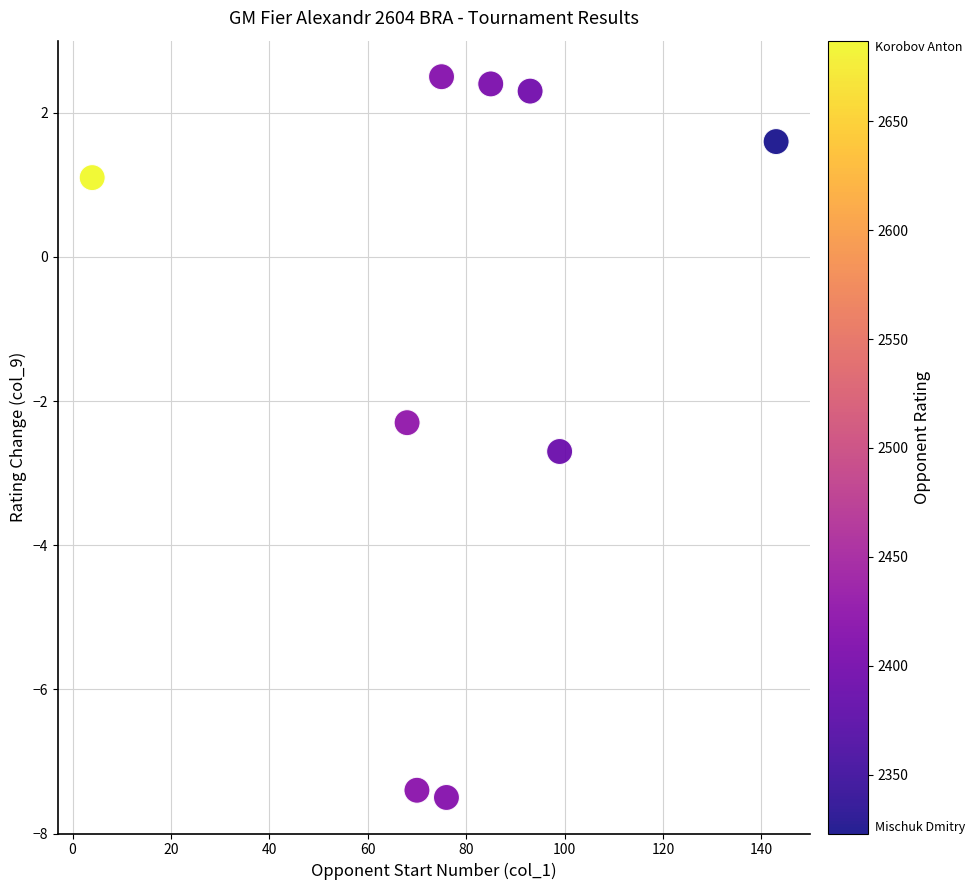

What is the range of Y values (max minus min)?

10.0